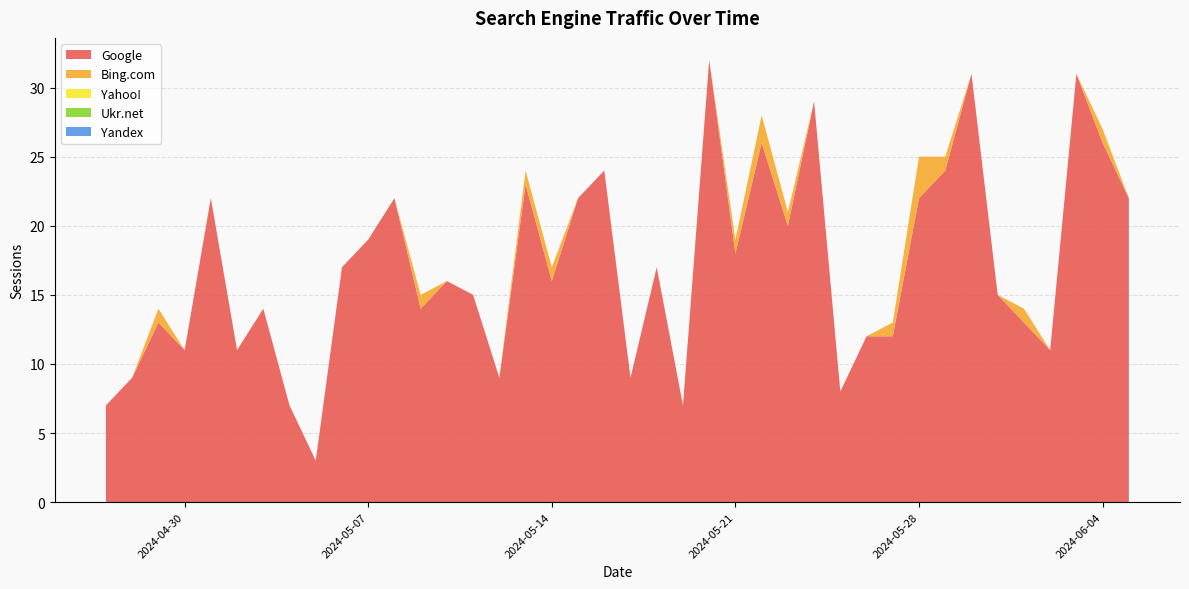

Reading left to right, list all the values displayed in this chart.

Google: 2024-06-05=22	2024-06-04=26	2024-06-03=31	2024-06-02=11	2024-06-01=13	2024-05-31=15	2024-05-30=31	2024-05-29=24	2024-05-28=22	2024-05-27=12	2024-05-26=12	2024-05-25=8	2024-05-24=29	2024-05-23=20	2024-05-22=26	2024-05-21=18	2024-05-20=32	2024-05-19=7	2024-05-18=17	2024-05-17=9	2024-05-16=24	2024-05-15=22	2024-05-14=16	2024-05-13=23	2024-05-12=9	2024-05-11=15	2024-05-10=16	2024-05-09=14	2024-05-08=22	2024-05-07=19	2024-05-06=17	2024-05-05=3	2024-05-04=7	2024-05-03=14	2024-05-02=11	2024-05-01=22	2024-04-30=11	2024-04-29=13	2024-04-28=9	2024-04-27=7
Bing.com: 2024-06-05=0	2024-06-04=1	2024-06-03=0	2024-06-02=0	2024-06-01=1	2024-05-31=0	2024-05-30=0	2024-05-29=1	2024-05-28=3	2024-05-27=1	2024-05-26=0	2024-05-25=0	2024-05-24=0	2024-05-23=1	2024-05-22=2	2024-05-21=1	2024-05-20=0	2024-05-19=0	2024-05-18=0	2024-05-17=0	2024-05-16=0	2024-05-15=0	2024-05-14=1	2024-05-13=1	2024-05-12=0	2024-05-11=0	2024-05-10=0	2024-05-09=1	2024-05-08=0	2024-05-07=0	2024-05-06=0	2024-05-05=0	2024-05-04=0	2024-05-03=0	2024-05-02=0	2024-05-01=0	2024-04-30=0	2024-04-29=1	2024-04-28=0	2024-04-27=0
Yahoo!: 2024-06-05=0	2024-06-04=0	2024-06-03=0	2024-06-02=0	2024-06-01=0	2024-05-31=0	2024-05-30=0	2024-05-29=0	2024-05-28=0	2024-05-27=0	2024-05-26=0	2024-05-25=0	2024-05-24=0	2024-05-23=0	2024-05-22=0	2024-05-21=0	2024-05-20=0	2024-05-19=0	2024-05-18=0	2024-05-17=0	2024-05-16=0	2024-05-15=0	2024-05-14=0	2024-05-13=0	2024-05-12=0	2024-05-11=0	2024-05-10=0	2024-05-09=0	2024-05-08=0	2024-05-07=0	2024-05-06=0	2024-05-05=0	2024-05-04=0	2024-05-03=0	2024-05-02=0	2024-05-01=0	2024-04-30=0	2024-04-29=0	2024-04-28=0	2024-04-27=0
Ukr.net: 2024-06-05=0	2024-06-04=0	2024-06-03=0	2024-06-02=0	2024-06-01=0	2024-05-31=0	2024-05-30=0	2024-05-29=0	2024-05-28=0	2024-05-27=0	2024-05-26=0	2024-05-25=0	2024-05-24=0	2024-05-23=0	2024-05-22=0	2024-05-21=0	2024-05-20=0	2024-05-19=0	2024-05-18=0	2024-05-17=0	2024-05-16=0	2024-05-15=0	2024-05-14=0	2024-05-13=0	2024-05-12=0	2024-05-11=0	2024-05-10=0	2024-05-09=0	2024-05-08=0	2024-05-07=0	2024-05-06=0	2024-05-05=0	2024-05-04=0	2024-05-03=0	2024-05-02=0	2024-05-01=0	2024-04-30=0	2024-04-29=0	2024-04-28=0	2024-04-27=0
Yandex: 2024-06-05=0	2024-06-04=0	2024-06-03=0	2024-06-02=0	2024-06-01=0	2024-05-31=0	2024-05-30=0	2024-05-29=0	2024-05-28=0	2024-05-27=0	2024-05-26=0	2024-05-25=0	2024-05-24=0	2024-05-23=0	2024-05-22=0	2024-05-21=0	2024-05-20=0	2024-05-19=0	2024-05-18=0	2024-05-17=0	2024-05-16=0	2024-05-15=0	2024-05-14=0	2024-05-13=0	2024-05-12=0	2024-05-11=0	2024-05-10=0	2024-05-09=0	2024-05-08=0	2024-05-07=0	2024-05-06=0	2024-05-05=0	2024-05-04=0	2024-05-03=0	2024-05-02=0	2024-05-01=0	2024-04-30=0	2024-04-29=0	2024-04-28=0	2024-04-27=0